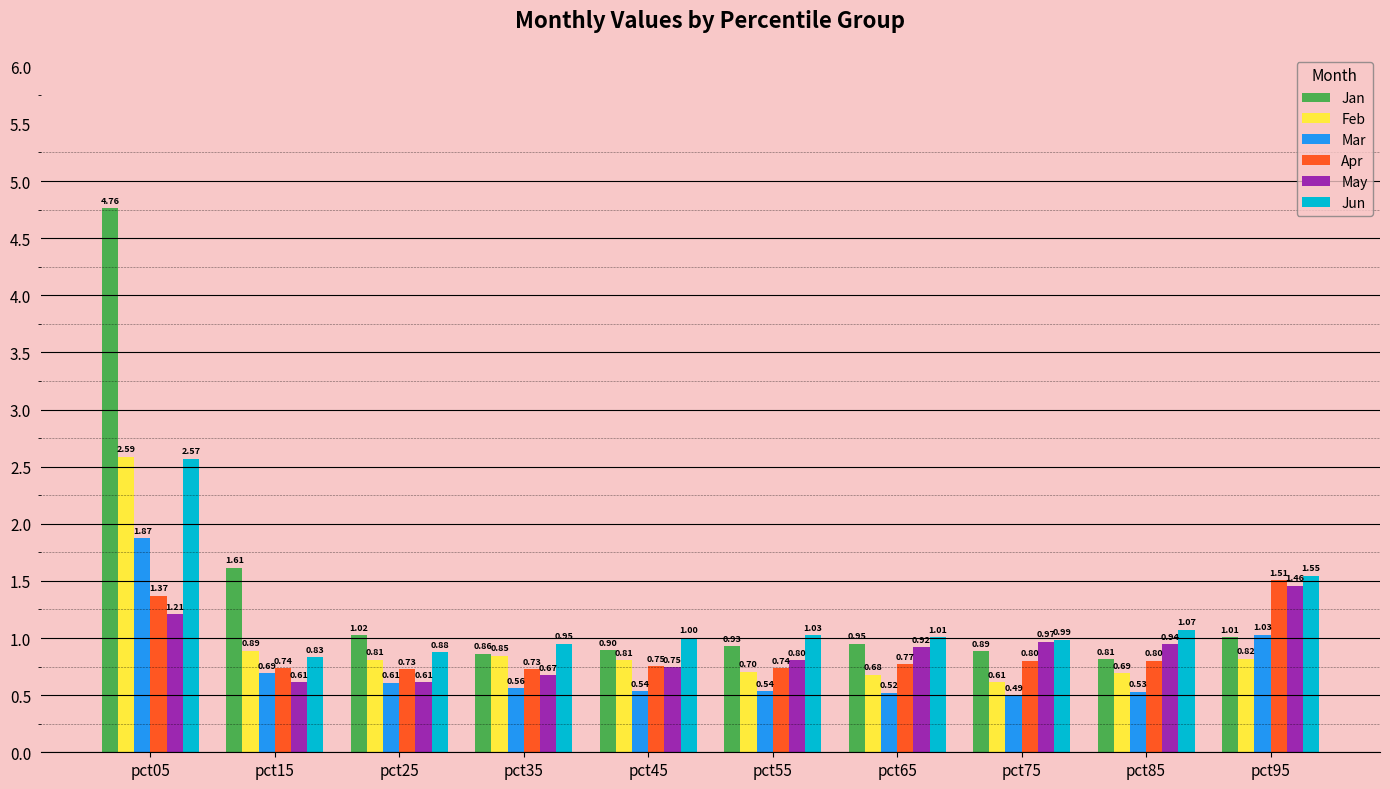

What is the value of the Jun bar at the 7th from the left?

1.0